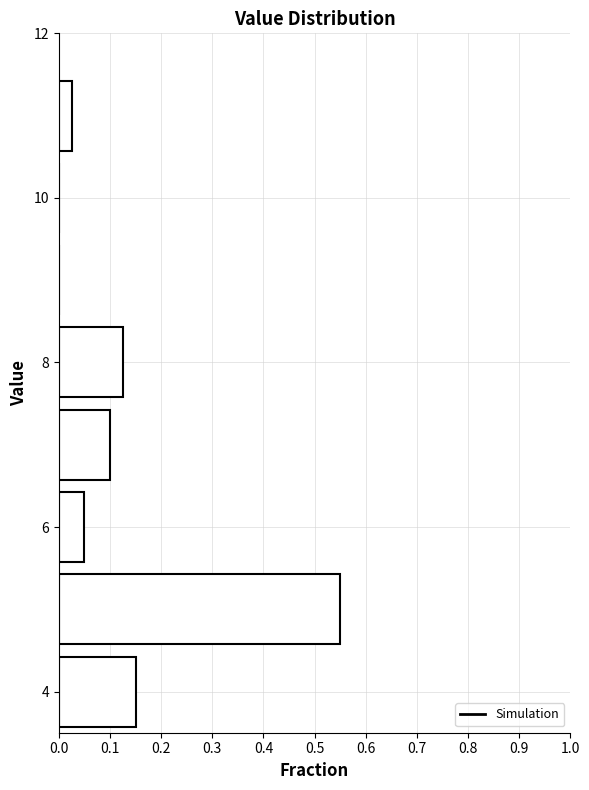

Reading bottom to top, transcribe this chart: for each bar, give the range it covers on the y-axis and its length. Neither the bar edges nor the lengths are printed on the chart, so give them approximately, as read against the axes.

3.5 to 4.5: 0.15
4.5 to 5.5: 0.55
5.5 to 6.5: 0.05
6.5 to 7.5: 0.10
7.5 to 8.5: 0.13
8.5 to 9.5: 0
9.5 to 10.5: 0
10.5 to 11.5: 0.03